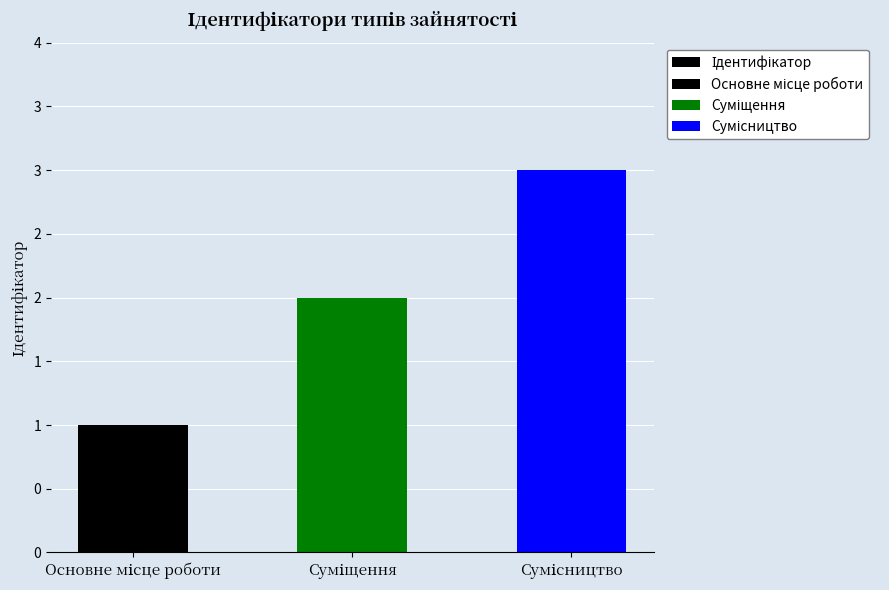

Are the bars grouped side by side (vs. stacked)?

No